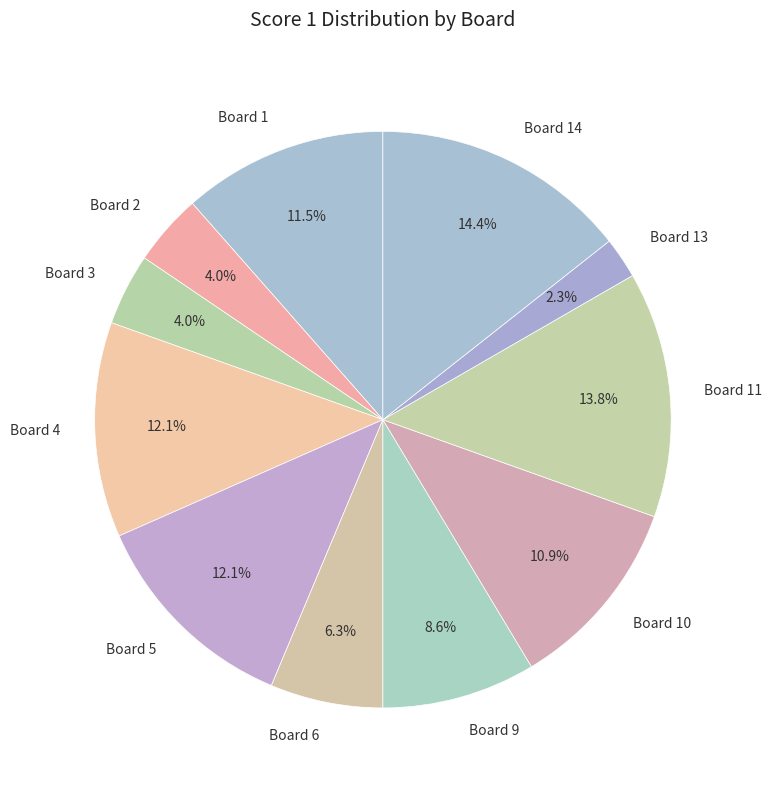

Which slice is the smallest?

Board 13